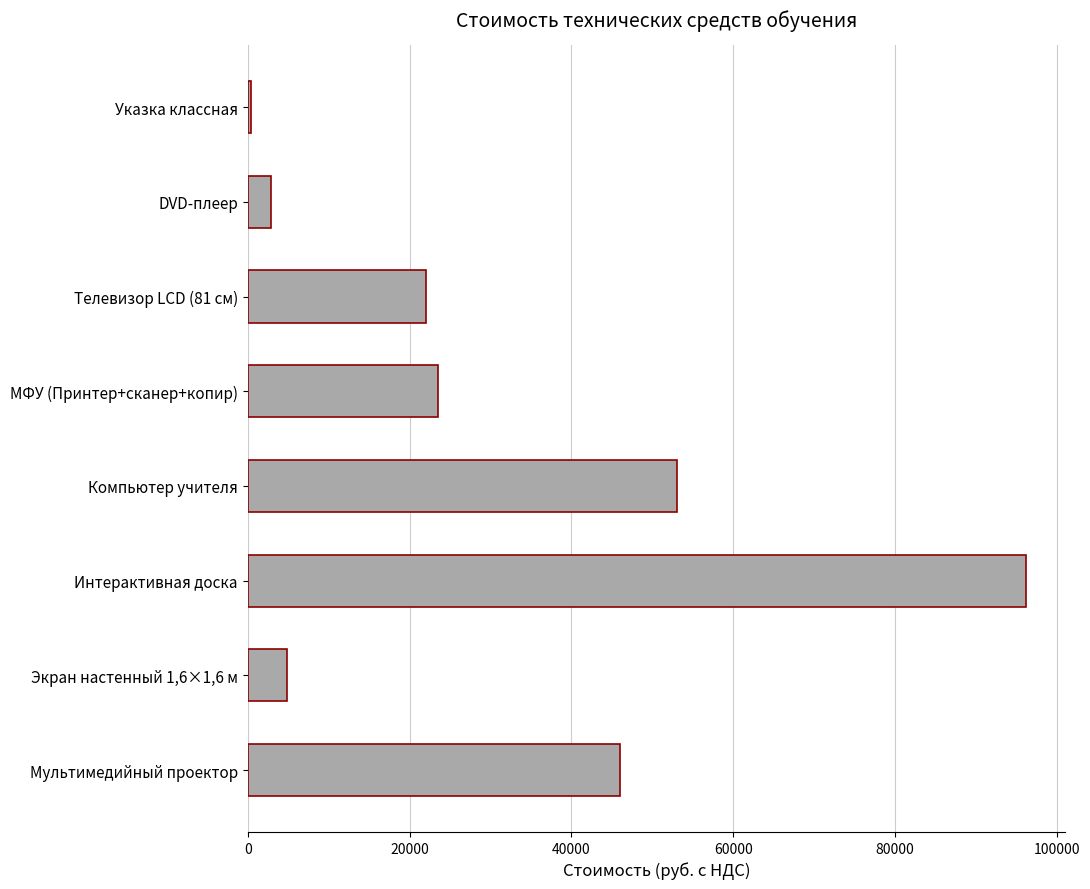

True or false: the data shows 46000 at Мультимедийный проектор.

True